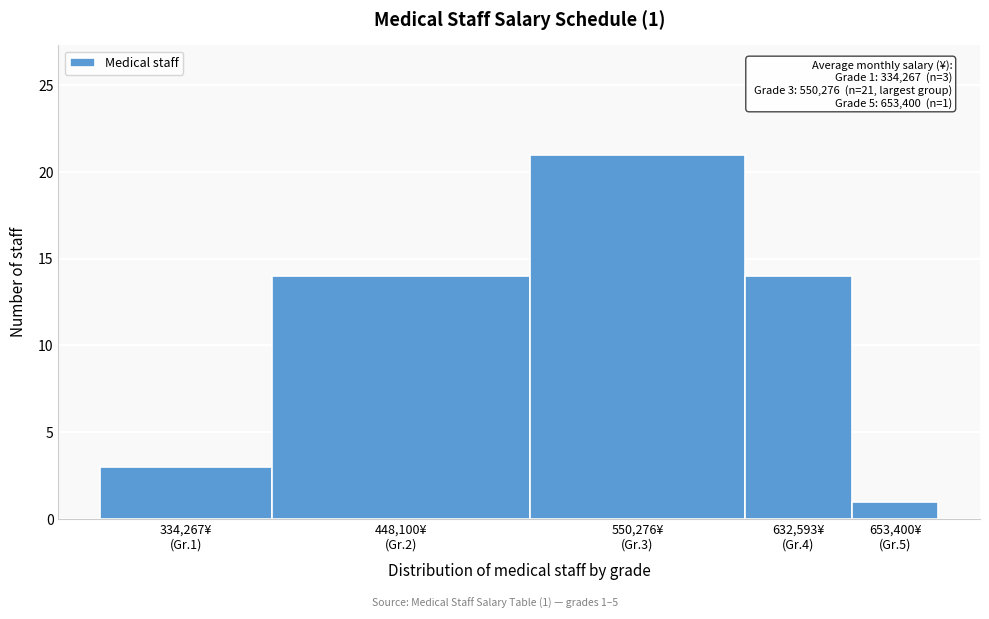

Reading left to right, extract all data points from this chart.

3	14	21	14	1